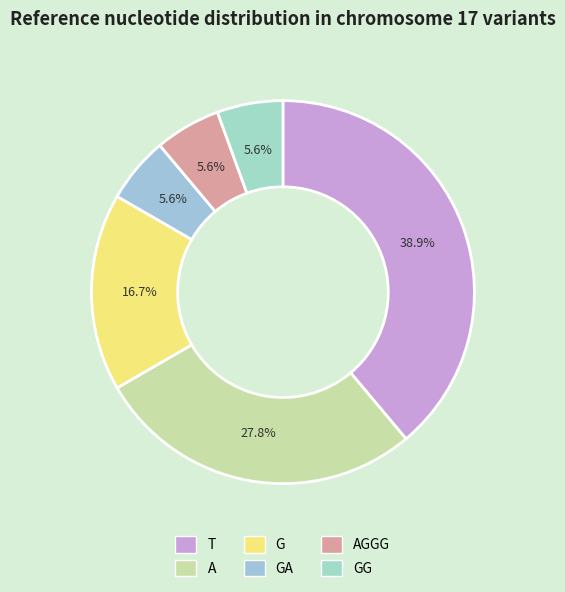

How many slices are in this pie chart?

6